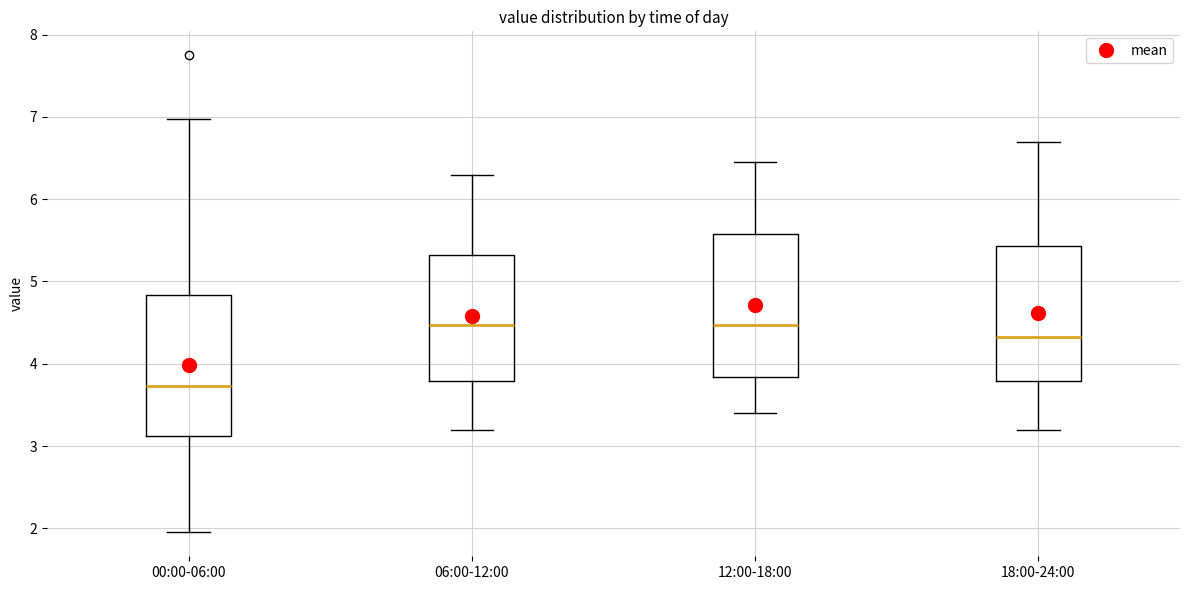

Which box has the lowest median line?

00:00-06:00